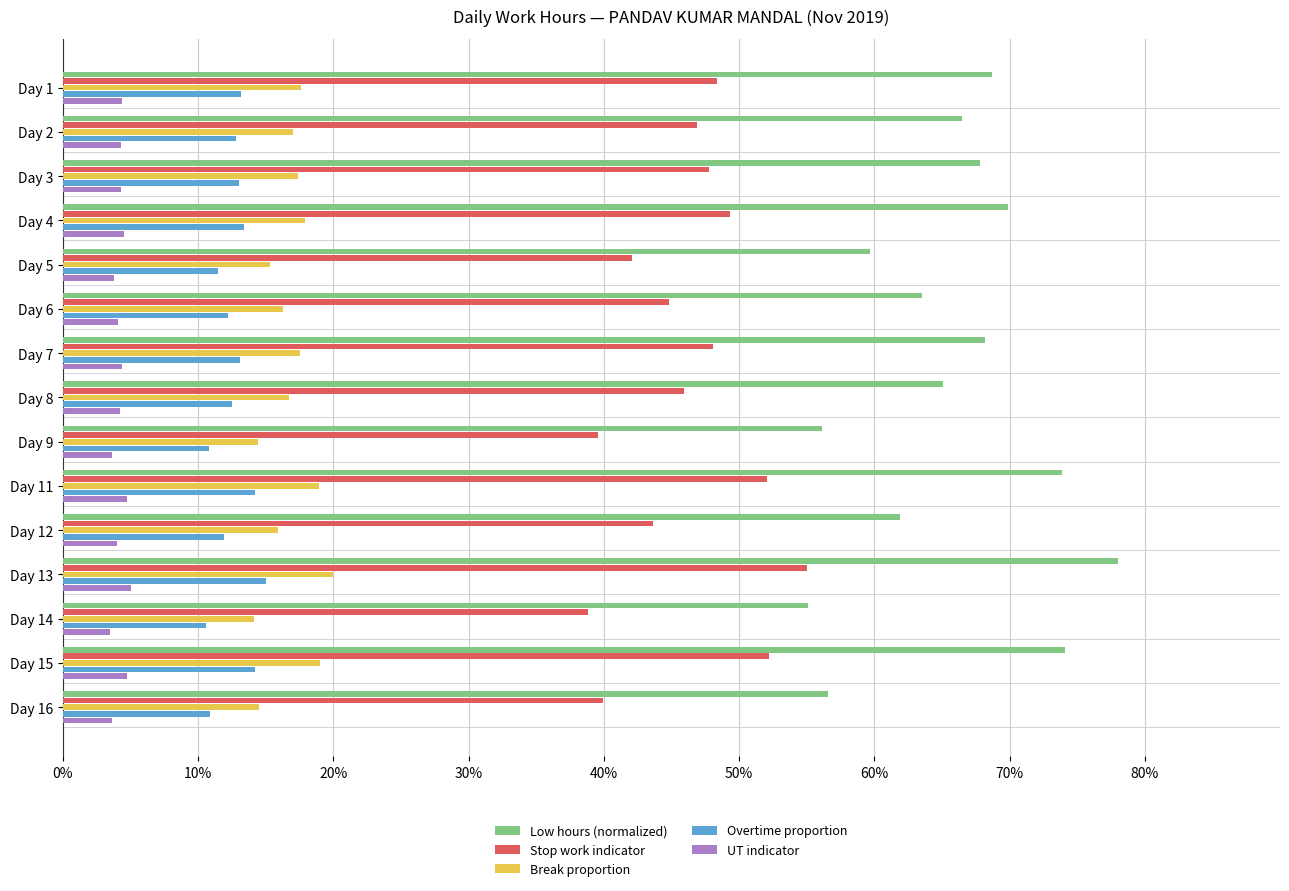

What is the sum of all UT indicator values?

63.1